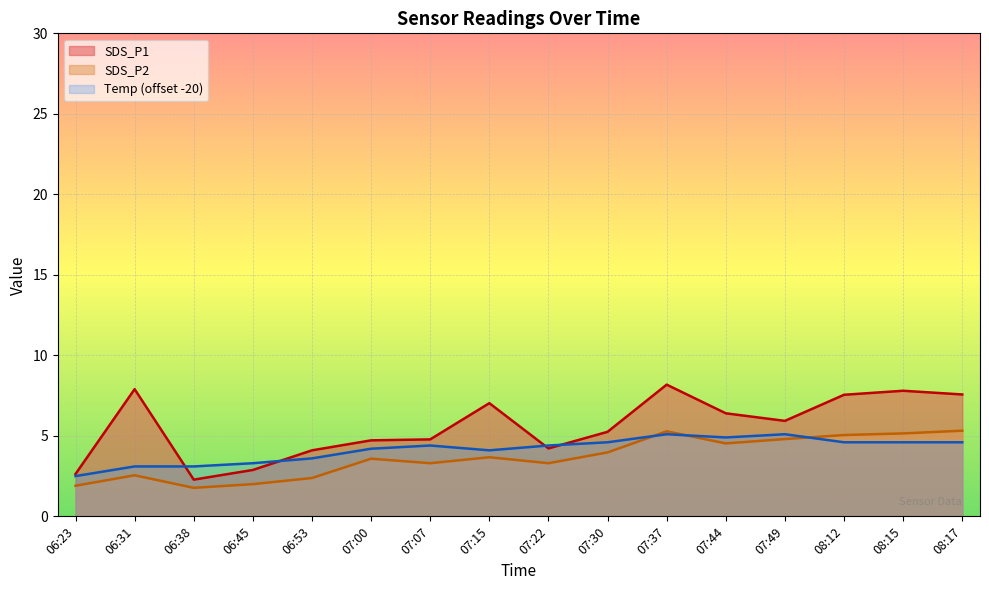

Which series has the widest spread of values?

SDS_P1